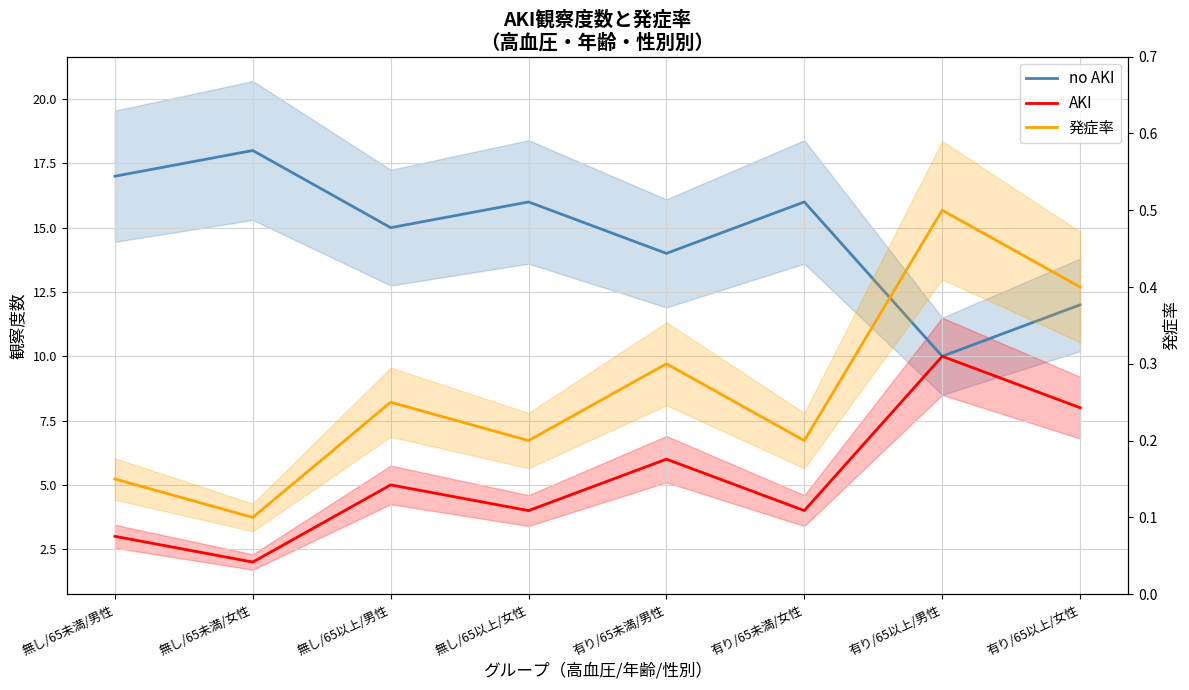

What is the label of the 6th point from the right?

無し/65以上/男性